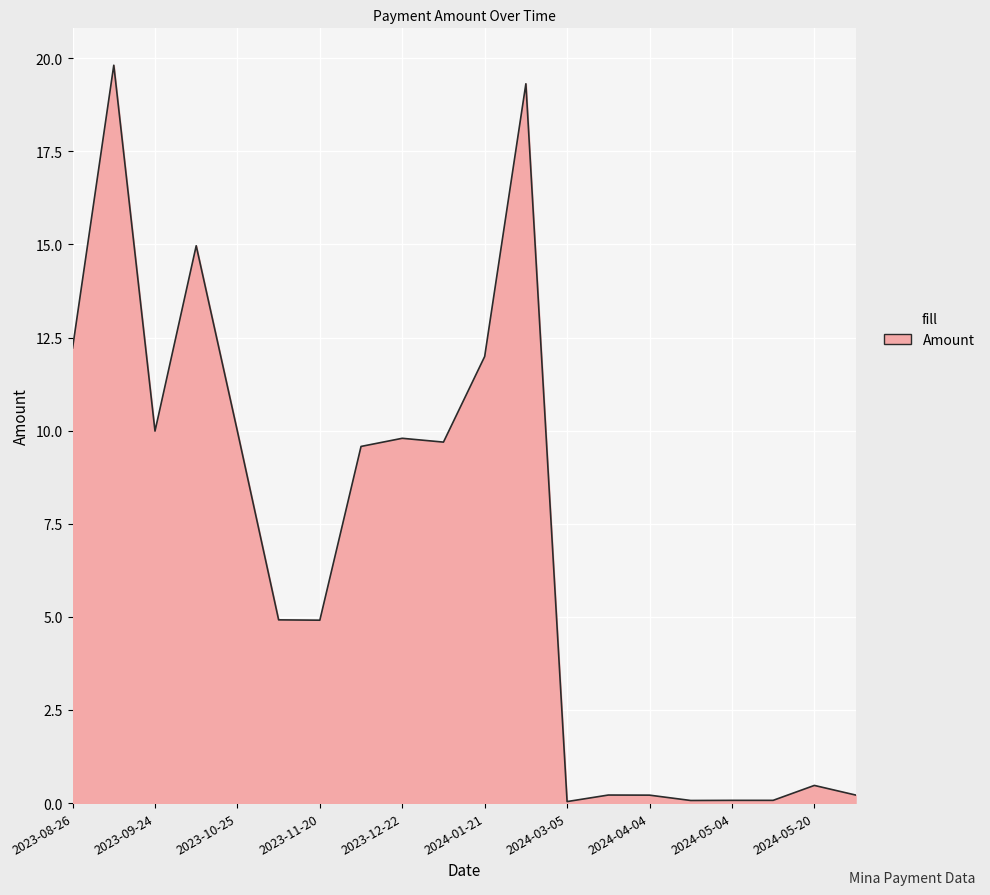

True or false: there are more than 0 points higher than both neighbors.

True